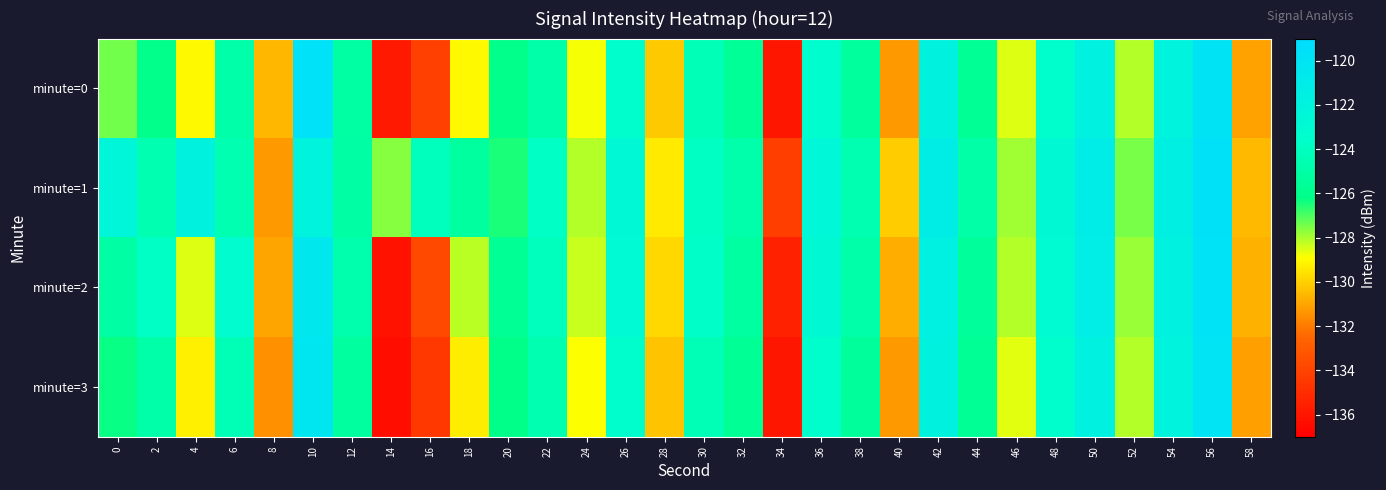

Reading left to right, extract all data points from this chart.

minute=0: 0=-127.4	2=-126.1	4=-129.0	6=-124.9	8=-130.6	10=-119.8	12=-125.1	14=-135.9	16=-134.2	18=-129.0	20=-126.1	22=-124.9	24=-128.8	26=-123.4	28=-130.2	30=-124.3	32=-125.7	34=-136.0	36=-123.3	38=-125.3	40=-131.3	42=-121.8	44=-125.7	46=-128.5	48=-123.4	50=-121.7	52=-128.1	54=-122.0	56=-120.0	58=-131.1
minute=1: 0=-122.4	2=-124.6	4=-121.8	6=-124.6	8=-131.3	10=-122.0	12=-125.1	14=-127.6	16=-124.1	18=-125.3	20=-126.5	22=-123.8	24=-128.1	26=-122.7	28=-129.4	30=-123.9	32=-124.8	34=-134.2	36=-122.5	38=-124.6	40=-130.1	42=-121.2	44=-125.0	46=-127.9	48=-122.8	50=-121.1	52=-127.5	54=-121.4	56=-119.6	58=-130.5
minute=2: 0=-125.1	2=-123.8	4=-128.5	6=-123.2	8=-131.0	10=-120.5	12=-124.7	14=-136.1	16=-133.8	18=-128.2	20=-125.7	22=-124.1	24=-128.3	26=-122.9	28=-129.8	30=-123.7	32=-125.2	34=-135.5	36=-122.8	38=-124.9	40=-130.8	42=-121.6	44=-125.4	46=-128.1	48=-123.0	50=-121.3	52=-127.8	54=-121.7	56=-119.8	58=-130.7
minute=3: 0=-126.3	2=-124.9	4=-129.2	6=-124.4	8=-131.5	10=-120.2	12=-125.3	14=-136.3	16=-134.5	18=-129.3	20=-126.2	22=-124.6	24=-128.9	26=-123.5	28=-130.3	30=-124.4	32=-125.7	34=-136.0	36=-123.4	38=-125.4	40=-131.3	42=-121.9	44=-125.7	46=-128.6	48=-123.5	50=-121.7	52=-128.1	54=-122.0	56=-120.0	58=-131.1